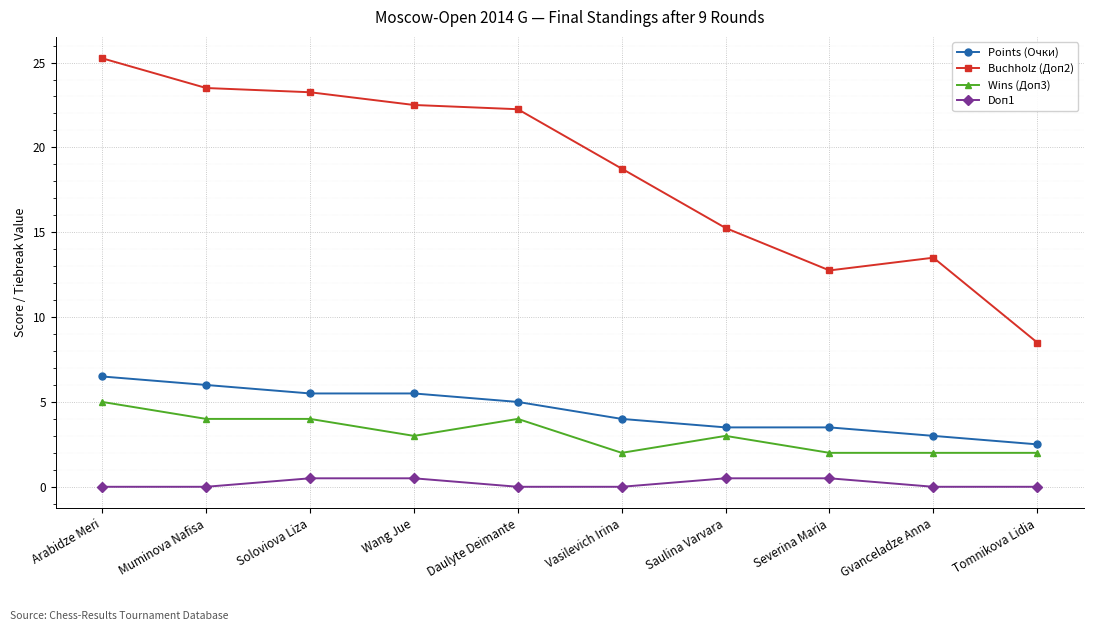

The Buchholz (Доп2) series shows 13.5 at Gvanceladze Anna. True or false?

True